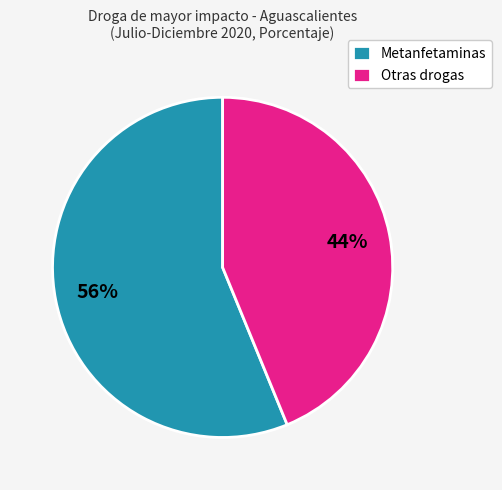

Count the number of slices in the pie.

2